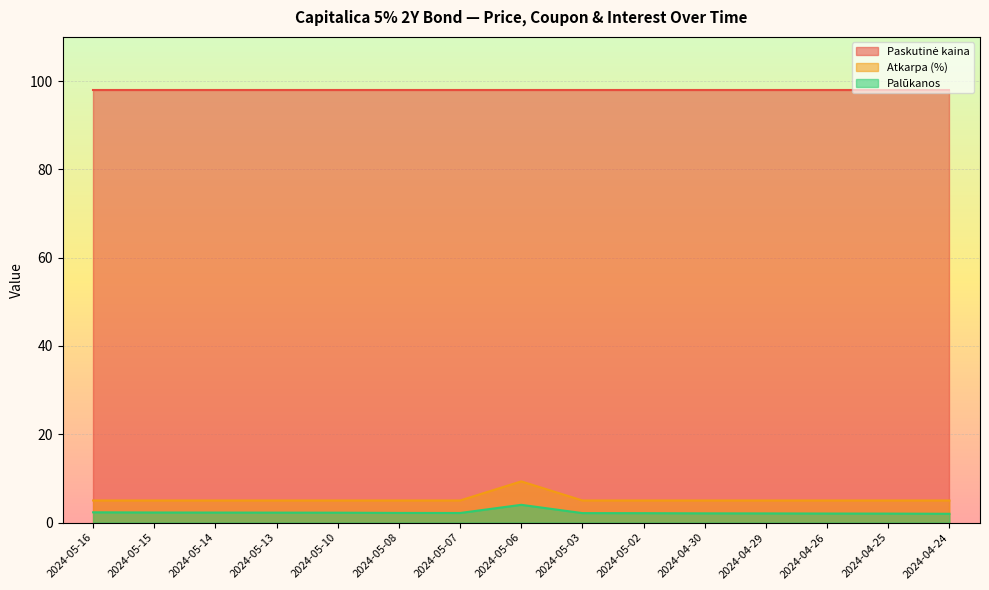

What is the label of the 7th point from the left?

2024-05-07